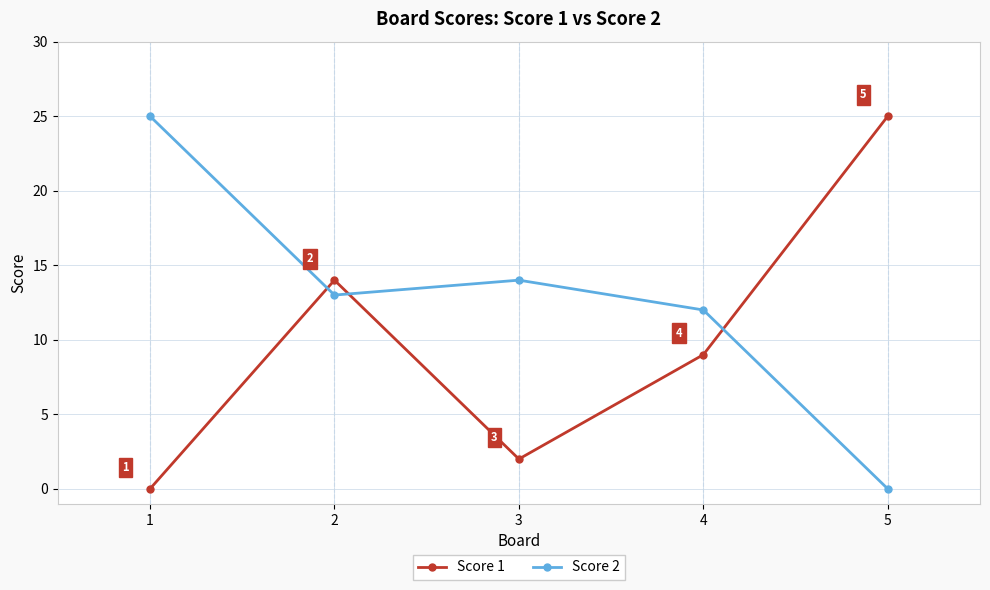

What is the maximum value shown in the chart?

25